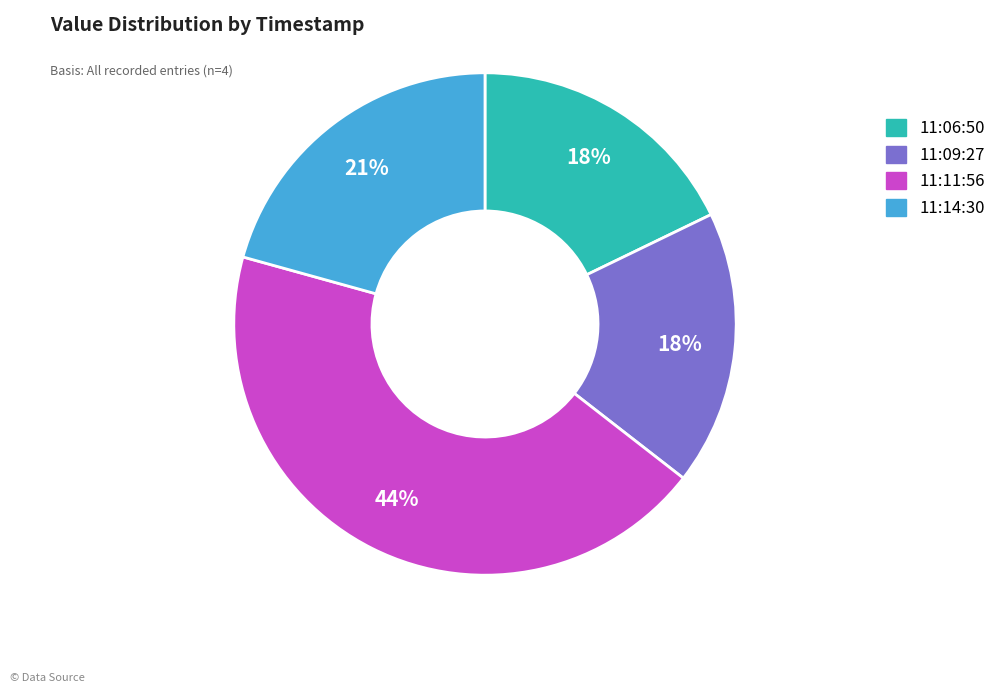

Does 11:11:56 represent more than half of the total?

No